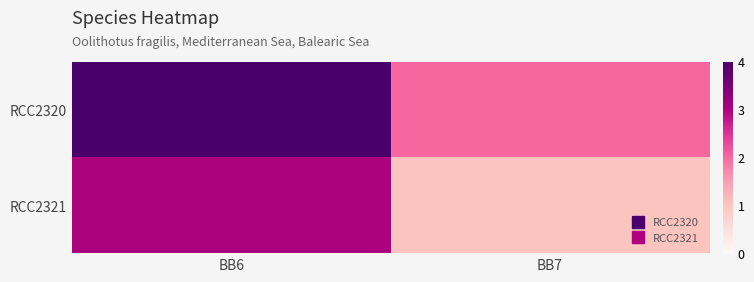

At BB7, list the series in order from smallest to largest.

RCC2321, RCC2320